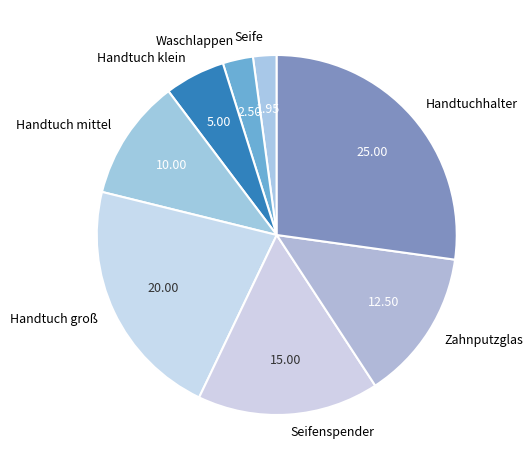

Rank the categories by value from highest to lowest.

Handtuchhalter, Handtuch groß, Seifenspender, Zahnputzglas, Handtuch mittel, Handtuch klein, Waschlappen, Seife